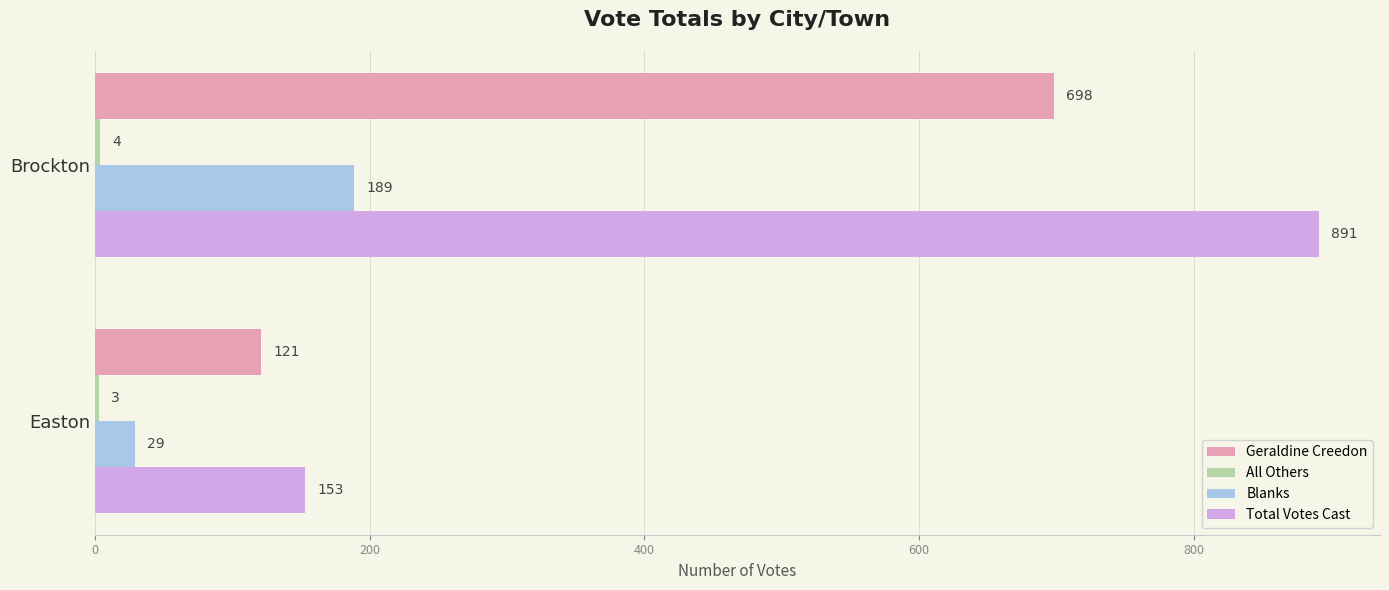

At which category does the chart reach its peak across all series?

Brockton